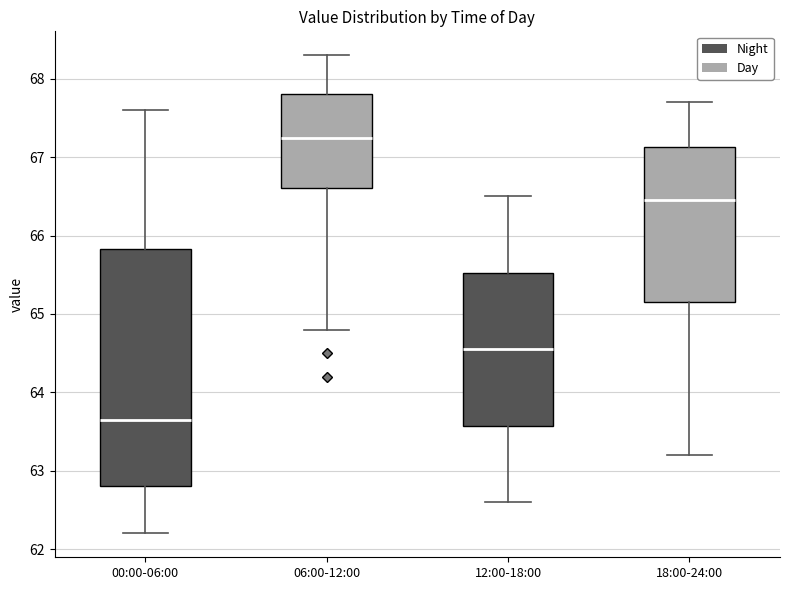

Where does the upper whisker of the box for 18:00-24:00 end on the y-axis? The values are not printed on the chart, so give them approximately, as read against the axis.

67.7